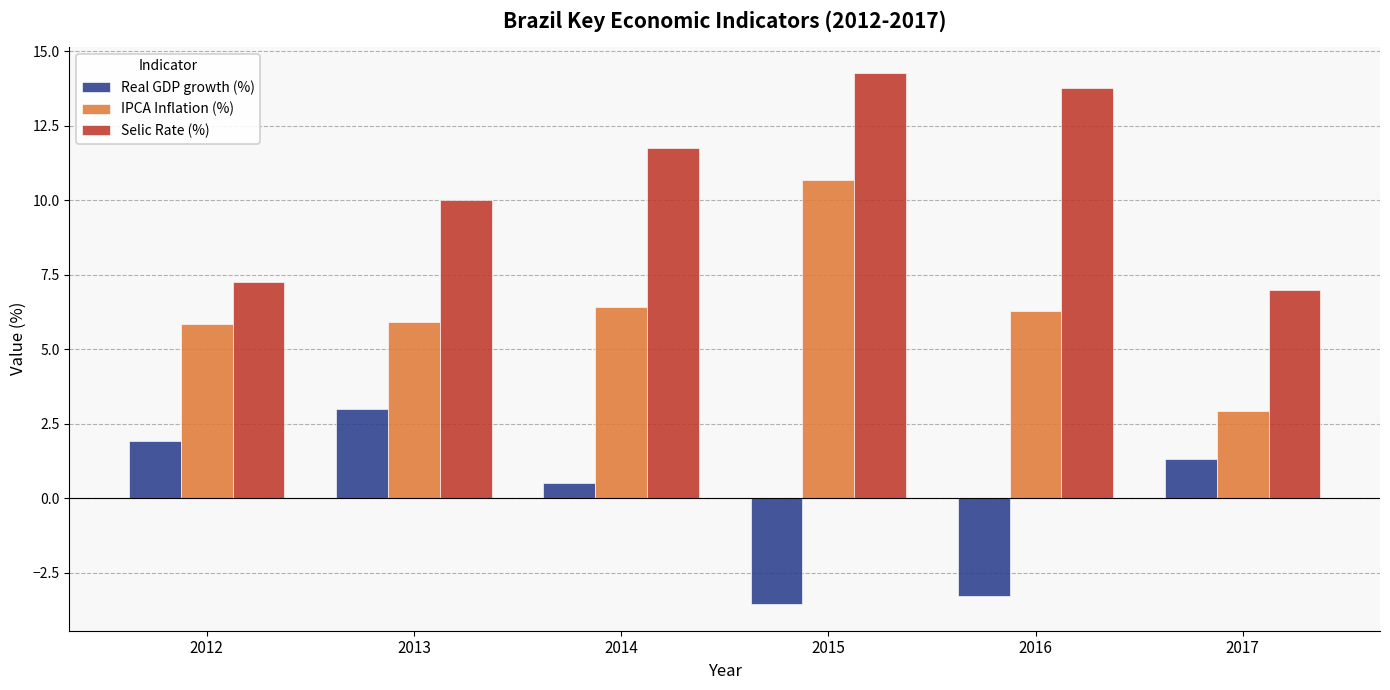

Which label corresponds to the smallest value in the chart?

2015